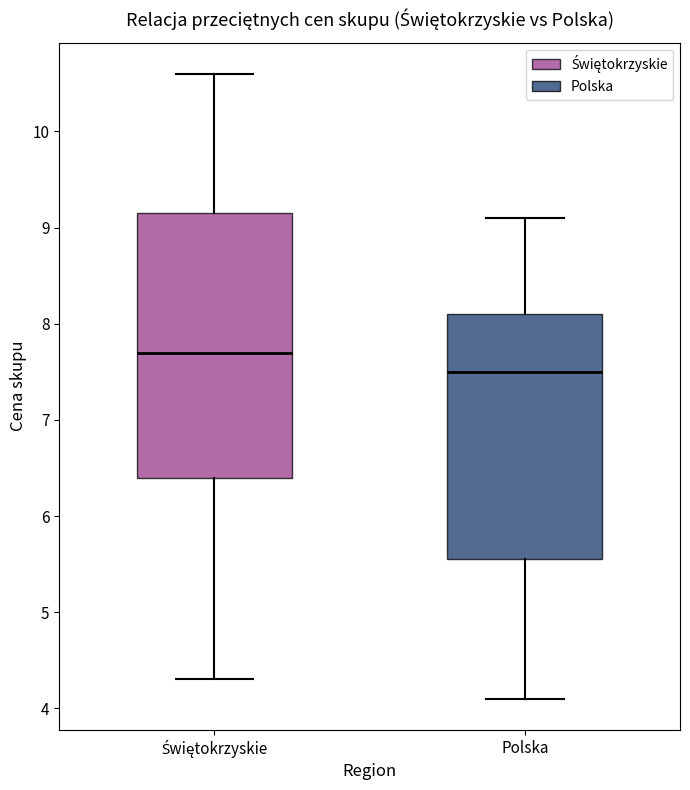

Which box's median line is the highest?

Świętokrzyskie